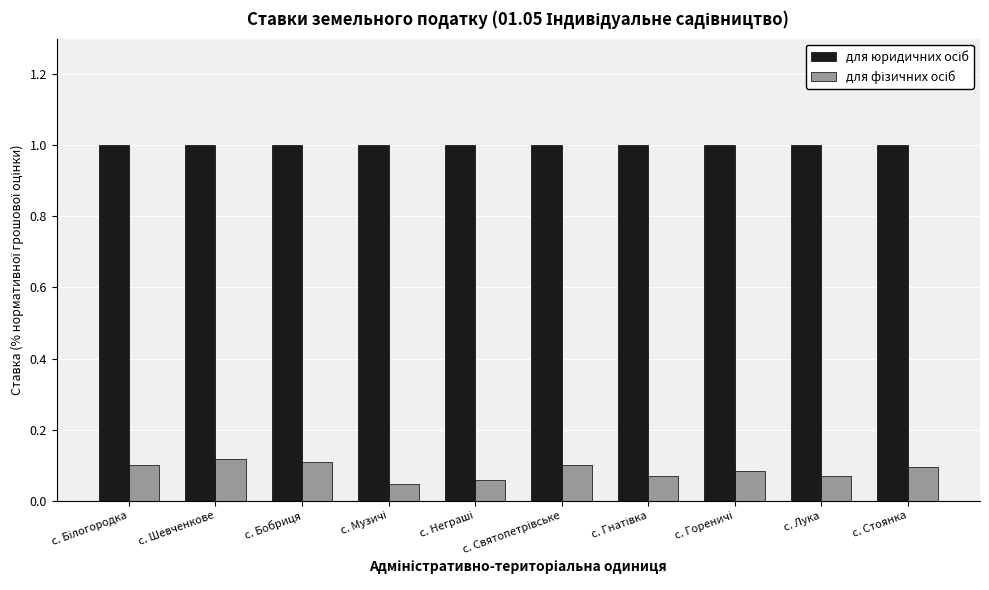

What is the total value across all series at с. Стоянка?

1.1